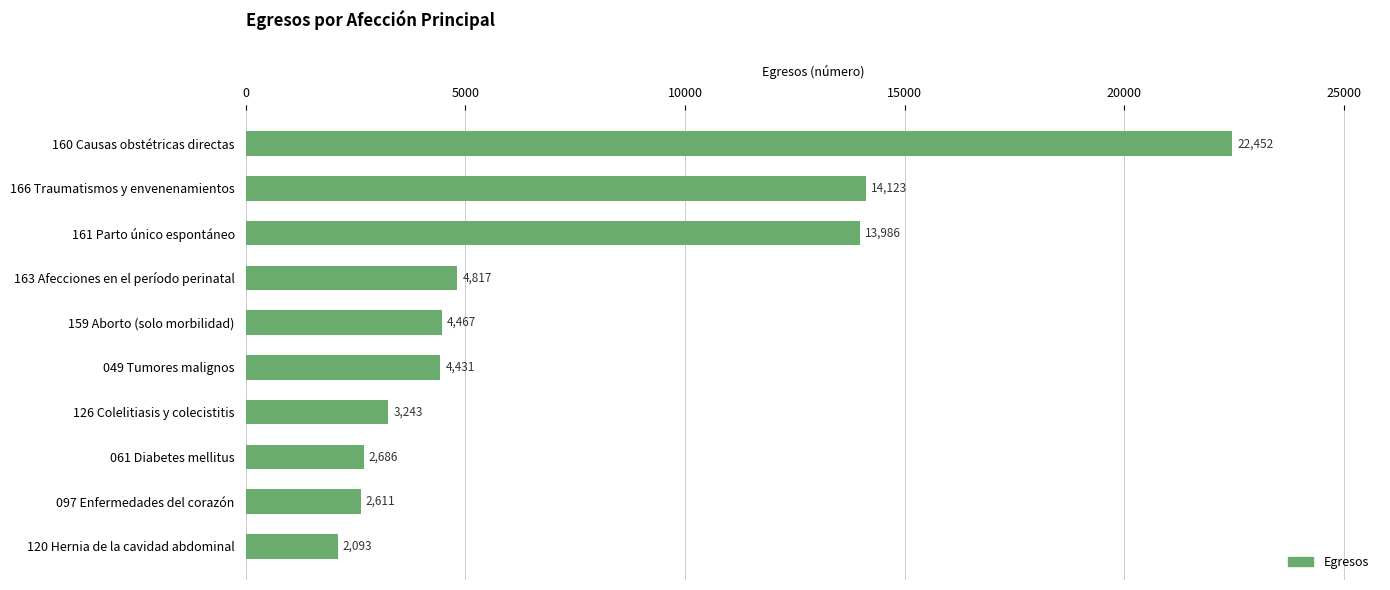

Reading top to bottom, what are all the values shown in this chart?

160 Causas obstétricas directas=22452	166 Traumatismos y envenenamientos=14123	161 Parto único espontáneo=13986	163 Afecciones en el período perinatal=4817	159 Aborto (solo morbilidad)=4467	049 Tumores malignos=4431	126 Colelitiasis y colecistitis=3243	061 Diabetes mellitus=2686	097 Enfermedades del corazón=2611	120 Hernia de la cavidad abdominal=2093